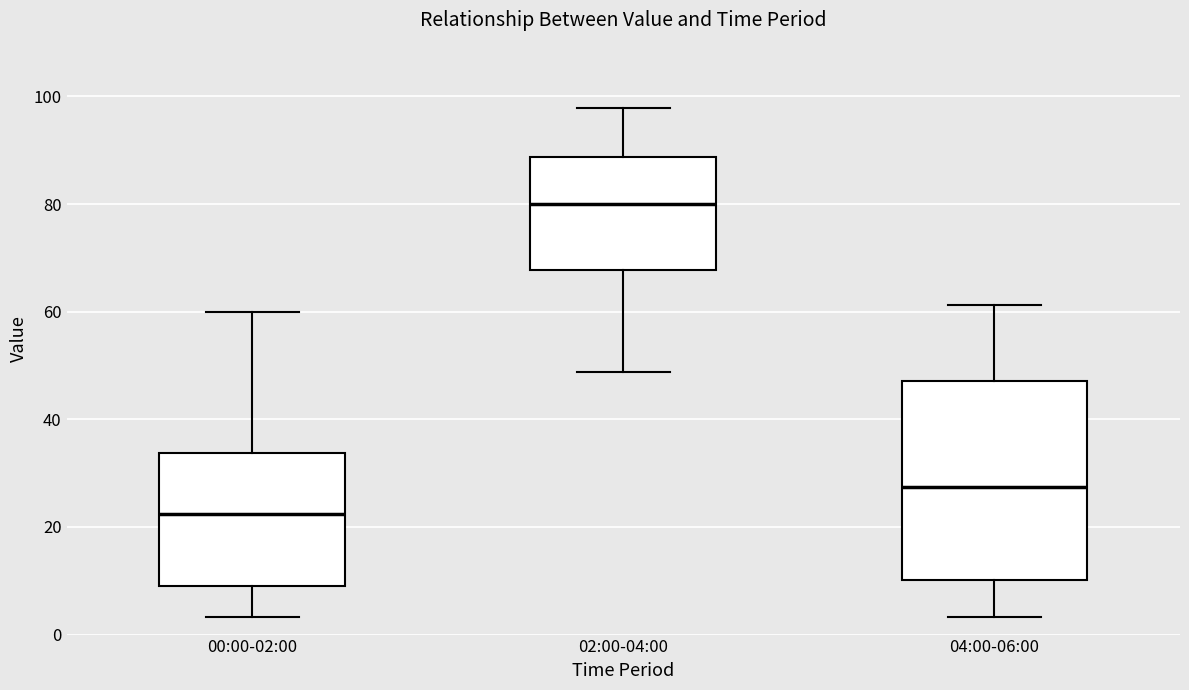

Which box's median line is the highest?

02:00-04:00